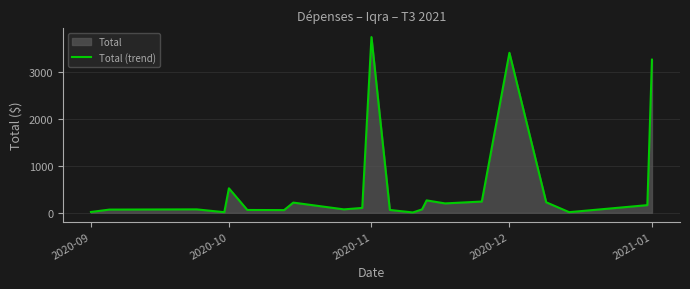

Which label corresponds to the largest value in the chart?

2020-11